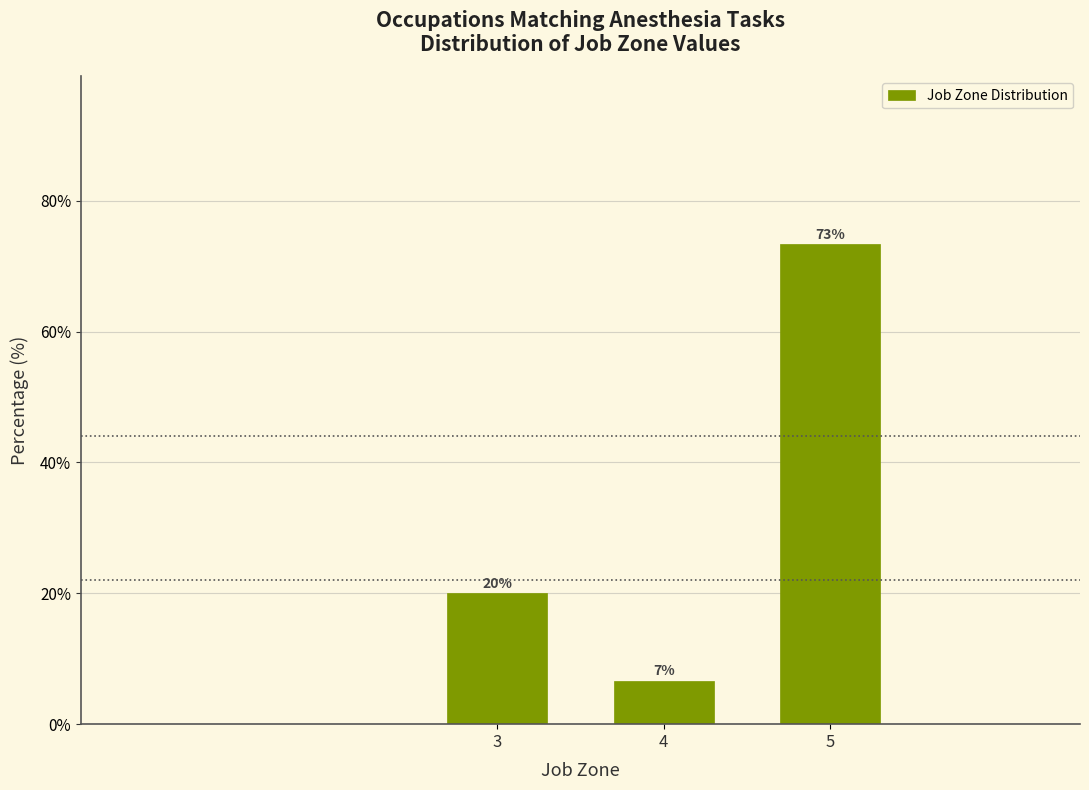

Which category has the lowest value across all series?

4